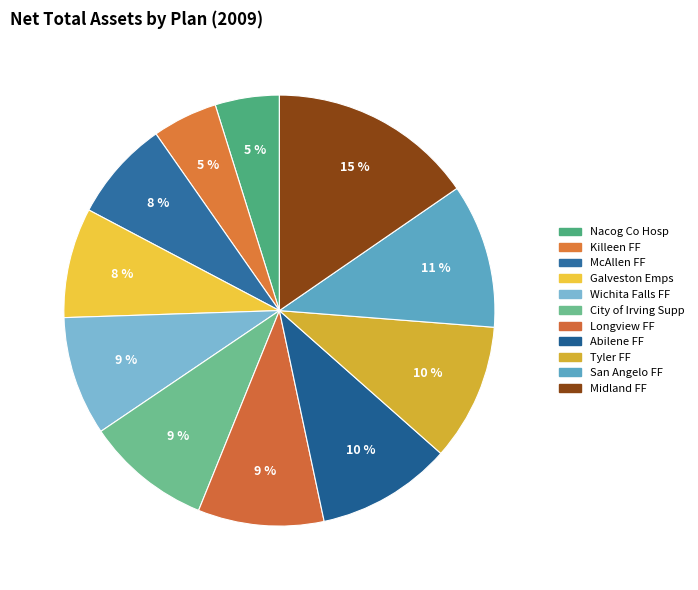

How many slices are in this pie chart?

11